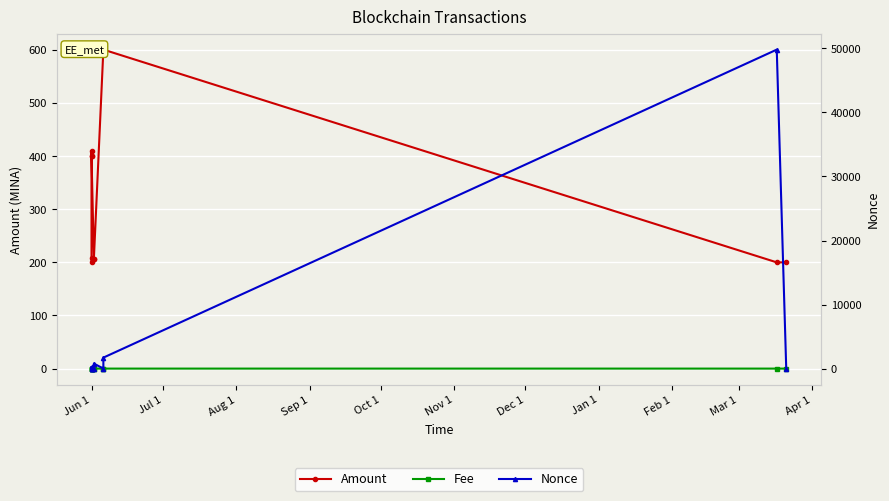

What is the label of the 1st point from the left?

Jun 1